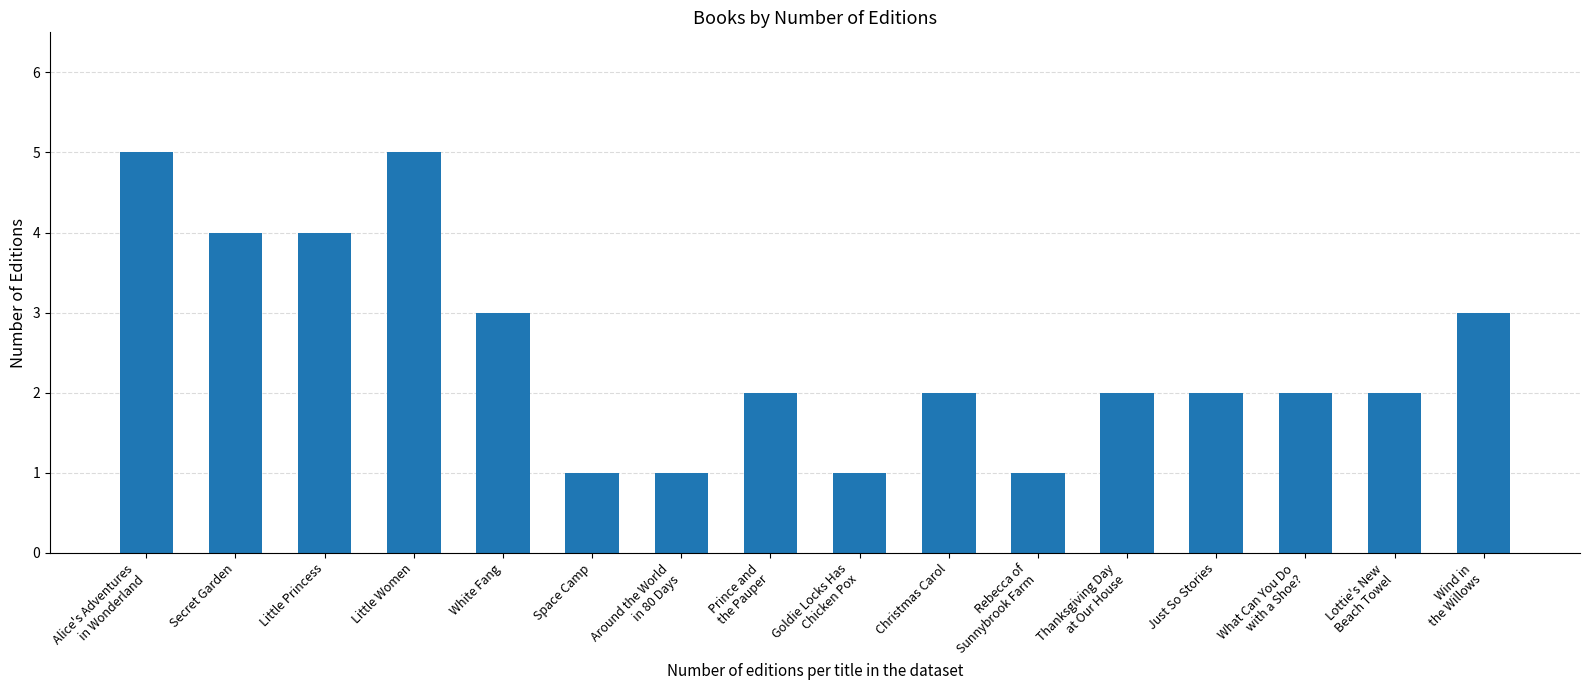

The chart shows a value of 5 at Little Women. True or false?

True